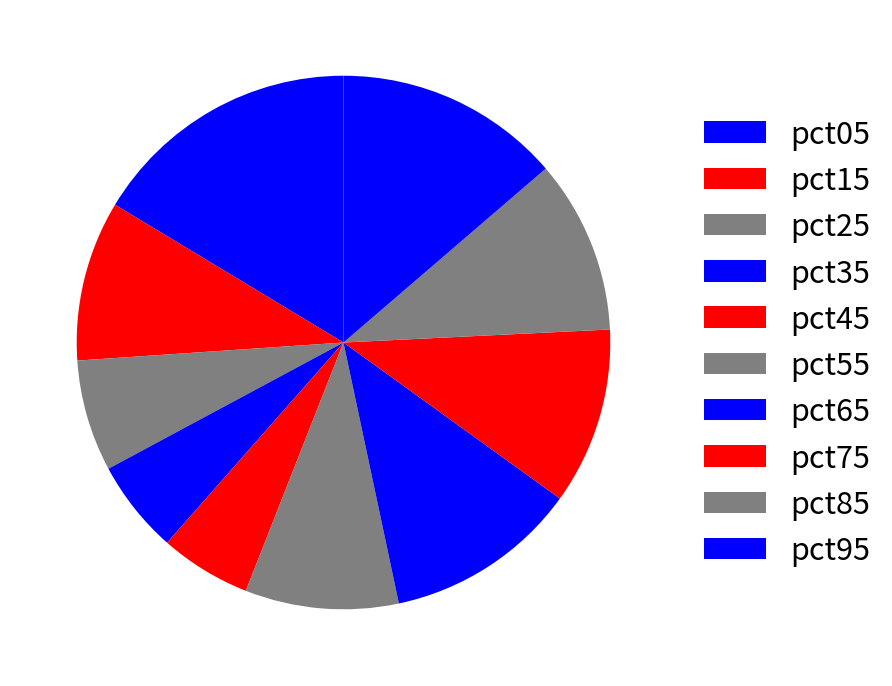

How many segments does this pie chart have?

10